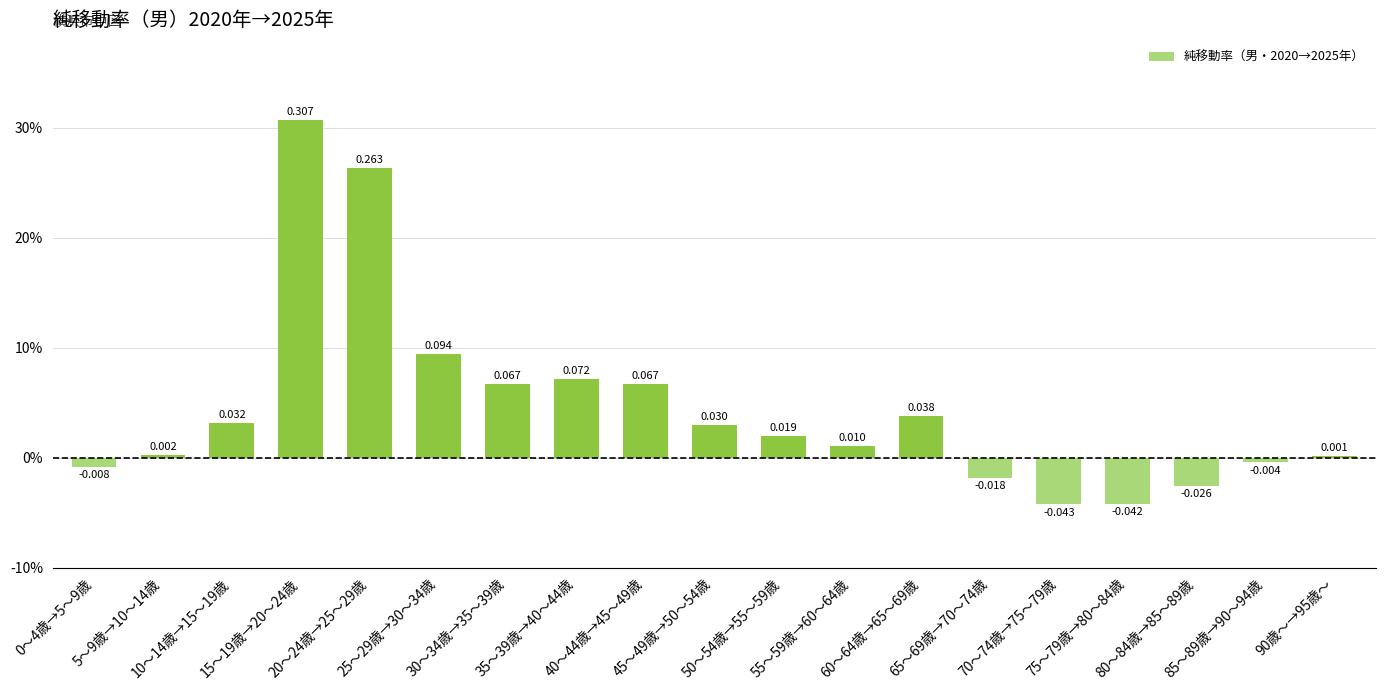

The value at 90歳～→95歳～ is 0.0. True or false?

True